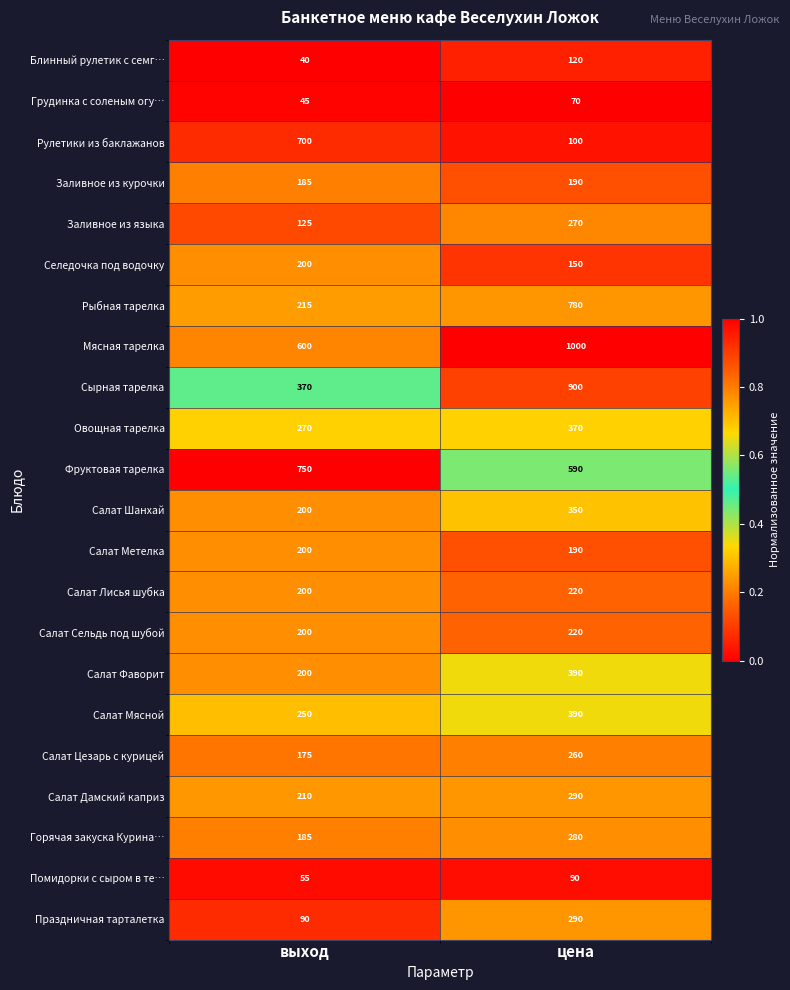

Rank the categories by Рыбная тарелка value from highest to lowest.

цена, выход